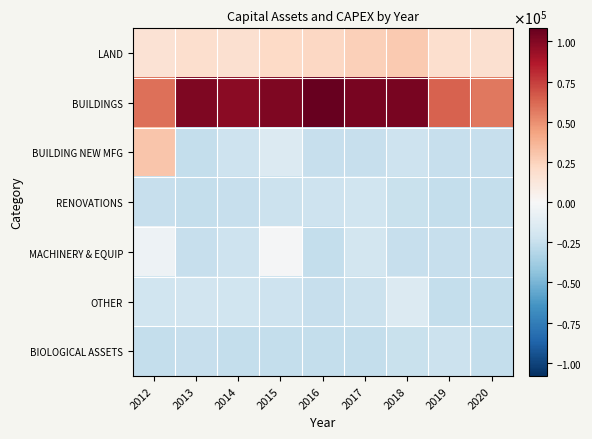

What is the spread (max minus min) of values at 2012?

85337.0